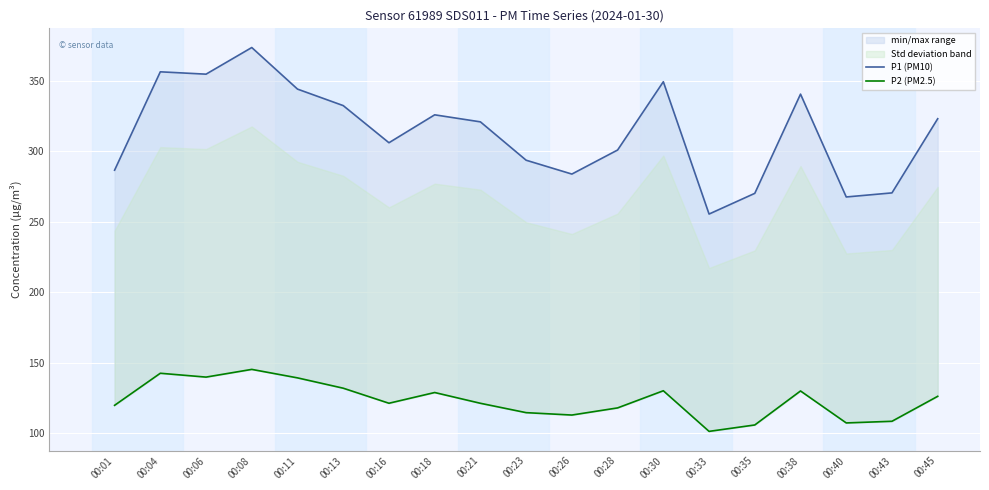

At which category does P2 (PM2.5) reach its first local valley?

00:06